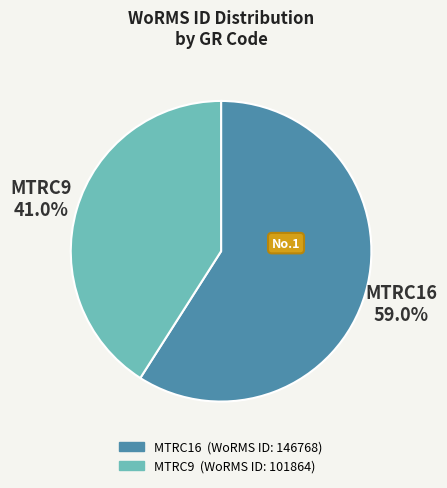

True or false: MTRC9 accounts for 41% of the total.

True